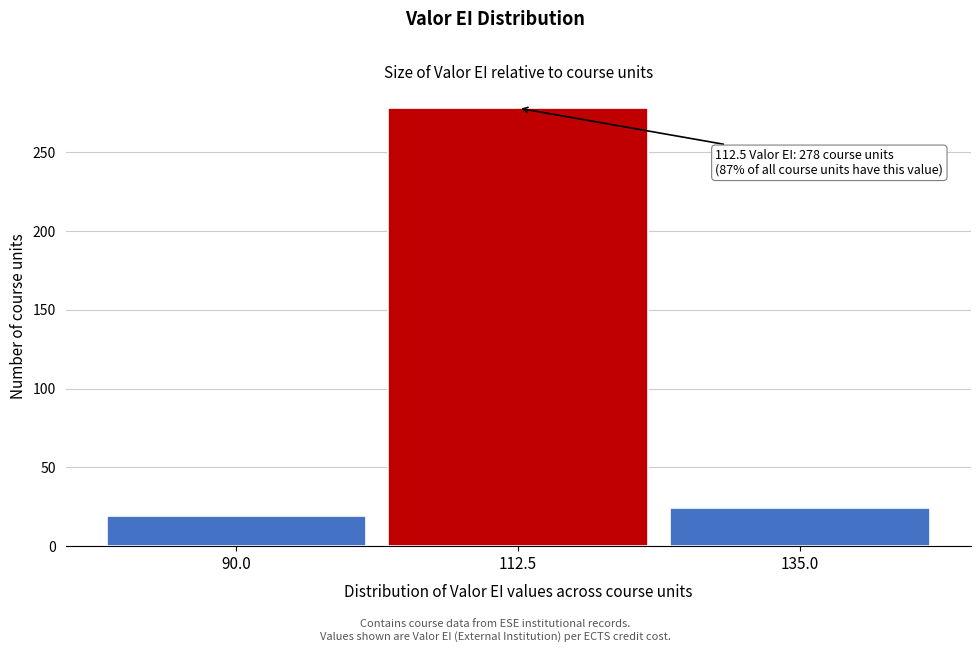

Over which range of the x-axis is the bar tallest?

100 to 125